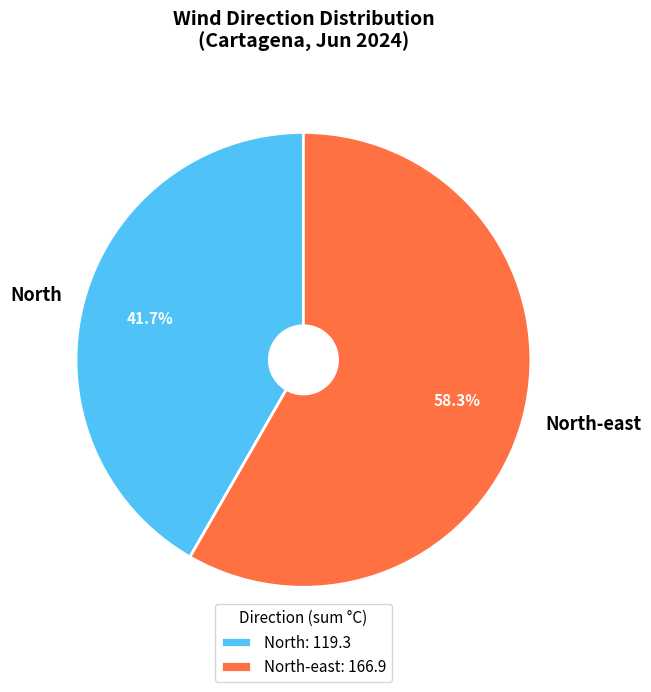

What percentage is the North-east slice, to the nearest percent?

58%